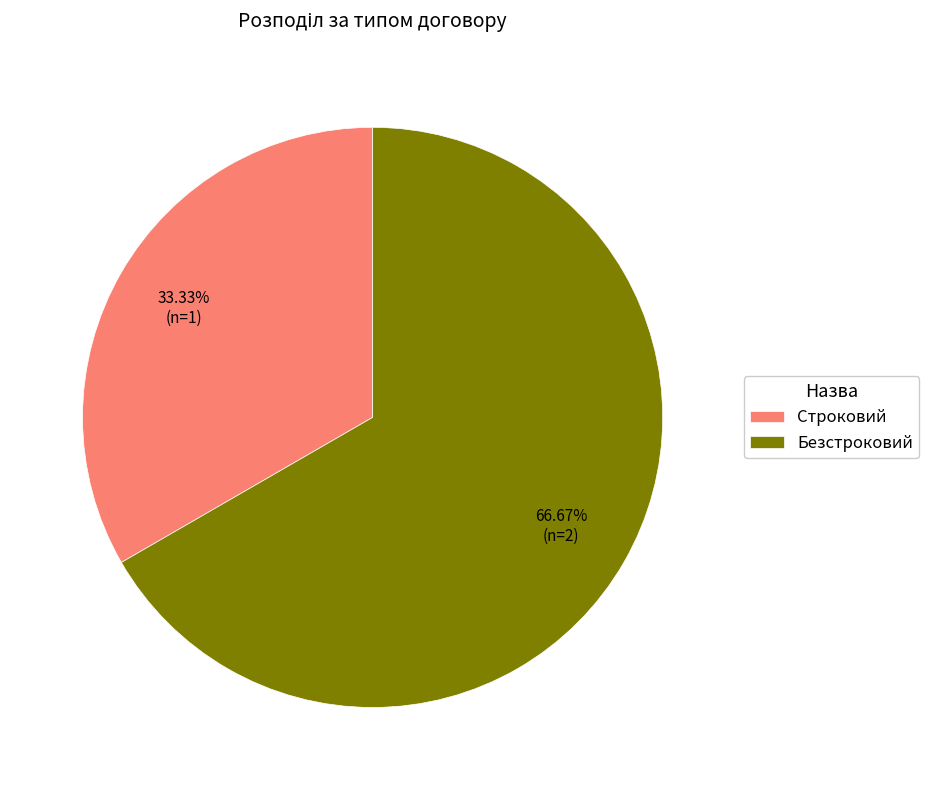

The Строковий slice represents 23% of the pie. True or false?

False